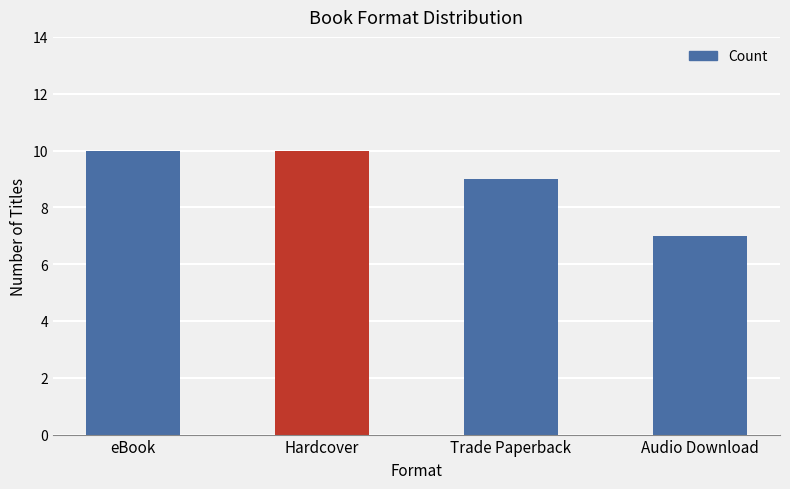

What is the minimum value shown in the chart?

7